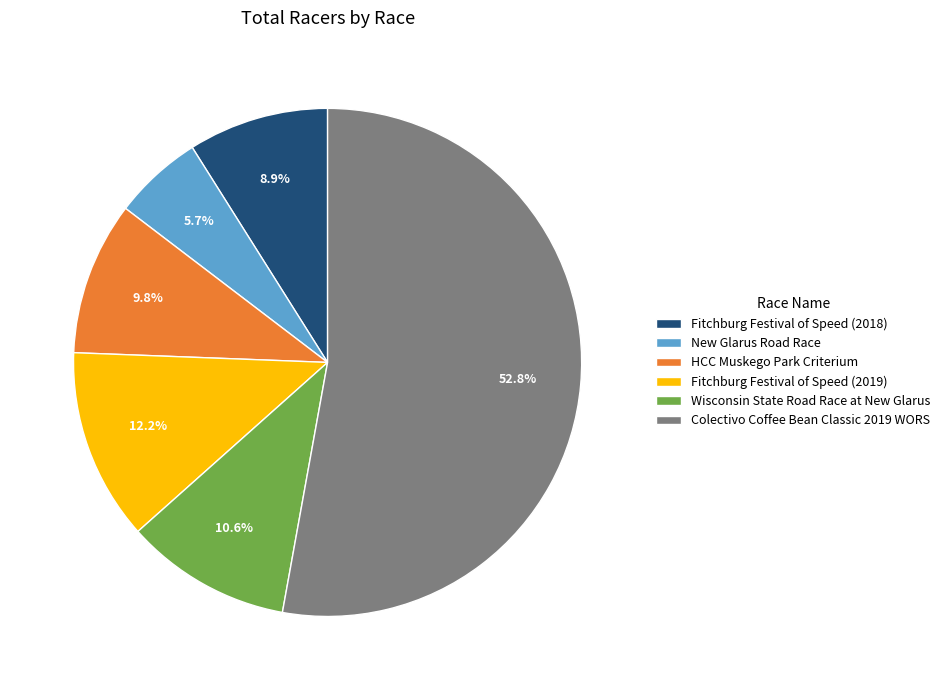

To the nearest percent, what is the difference between the Fitchburg Festival of Speed (2018) and Wisconsin State Road Race at New Glarus slice percentages?

2%